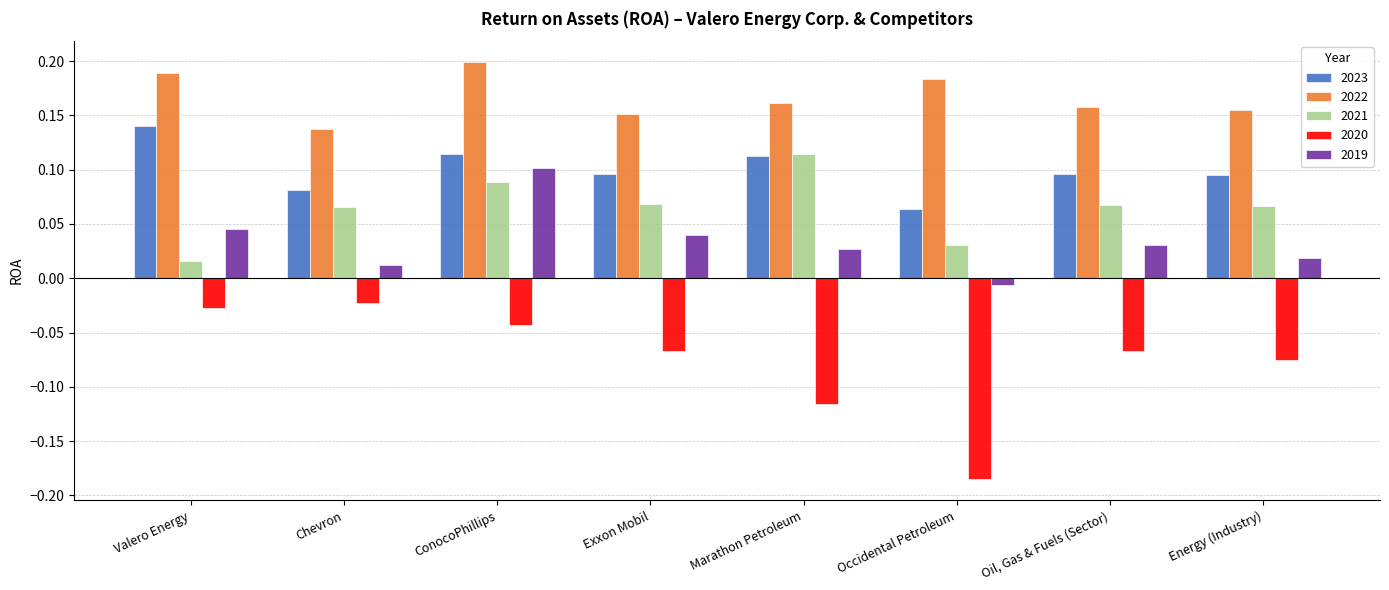

What is the sum of the 2022 values at Oil, Gas & Fuels (Sector) and ConocoPhillips?

0.4